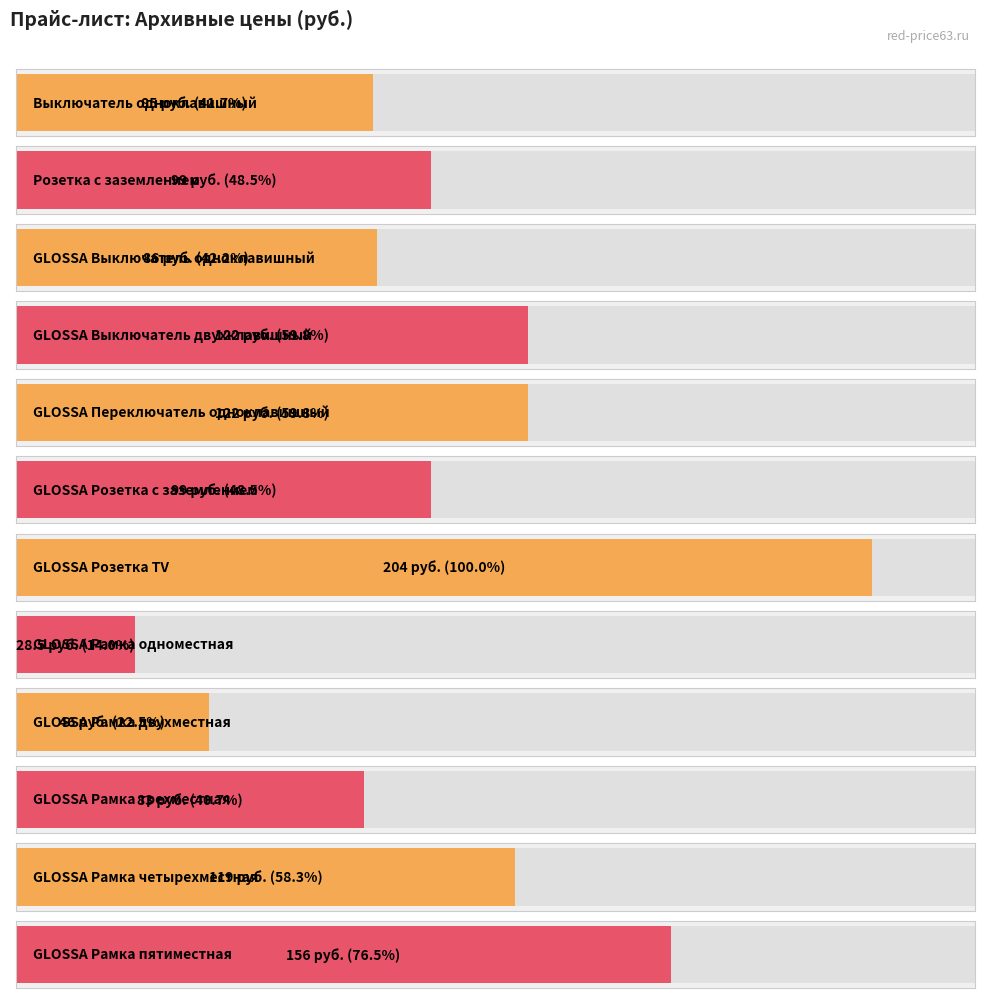

List the labels in order of value, largest first.

GLOSSA Розетка TV, GLOSSA Рамка пятиместная, GLOSSA Выключатель двухклавишный, GLOSSA Переключатель одноклавишный, GLOSSA Рамка четырехместная, Розетка с заземлением, GLOSSA Розетка c заземлением, GLOSSA Выключатель одноклавишный, Выключатель одноклавишный, GLOSSA Рамка трехместная, GLOSSA Рамка двухместная, GLOSSA Рамка одноместная